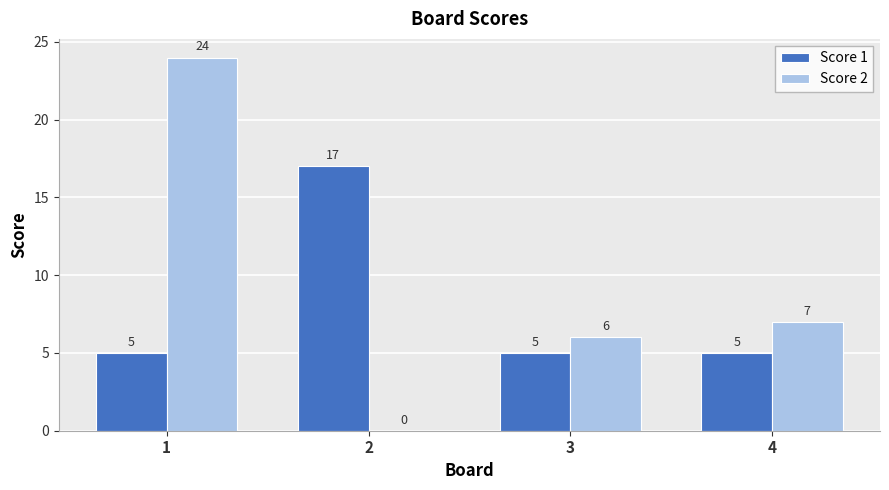

What is the sum of all Score 2 values?

37